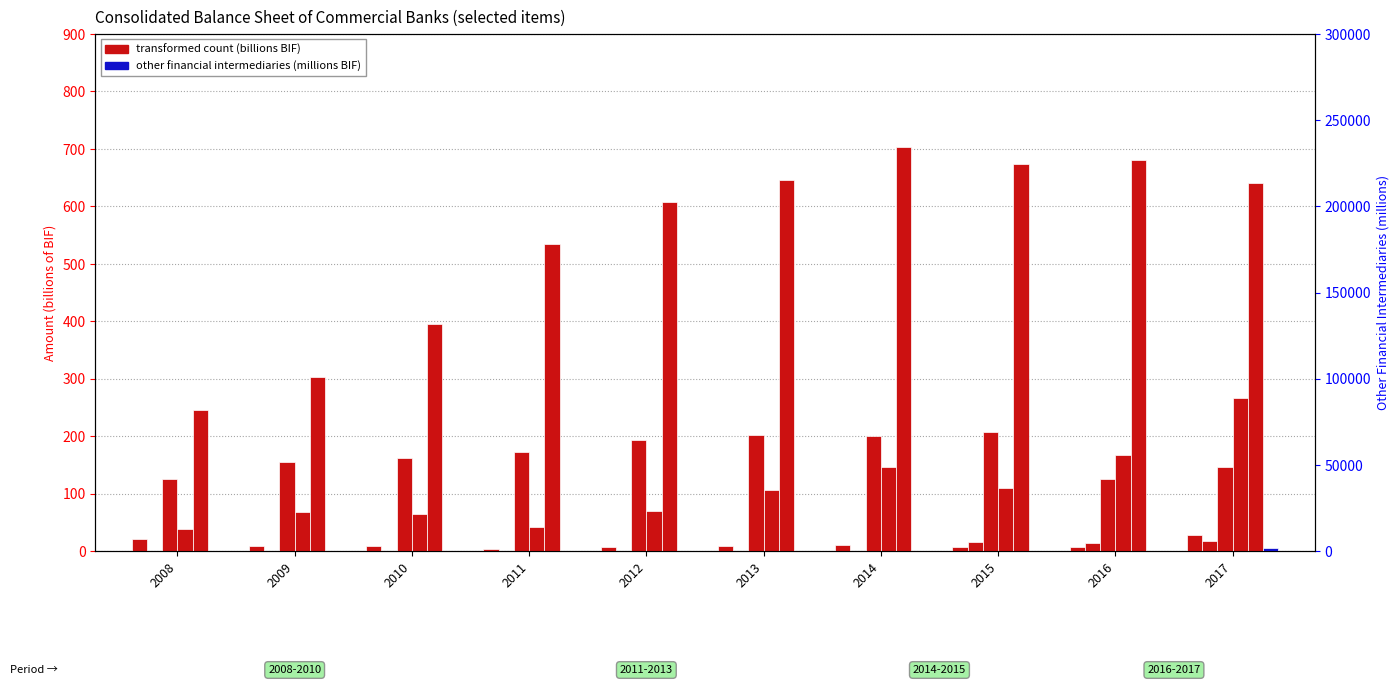

At which label does Claims on private sector first exceed 8?

2008